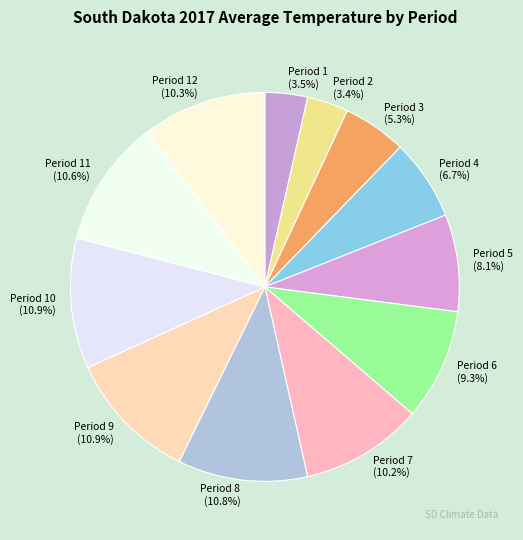

Is there any slice that represents more than half of the pie?

No